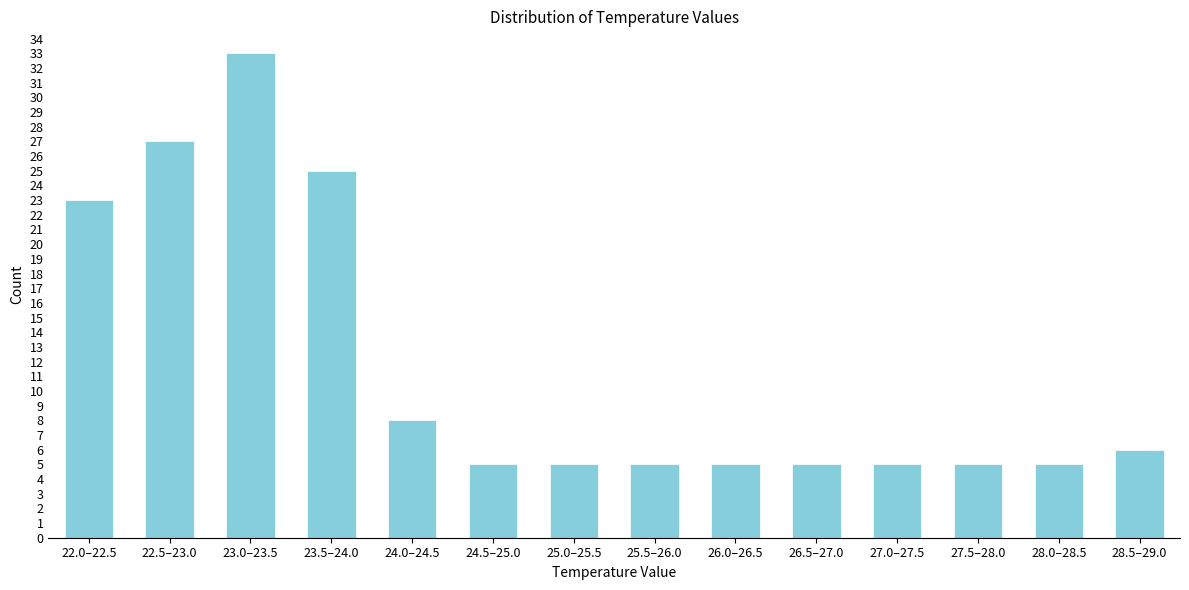

Reading right to left, extract all data points from this chart.

6	5	5	5	5	5	5	5	5	8	25	33	27	23